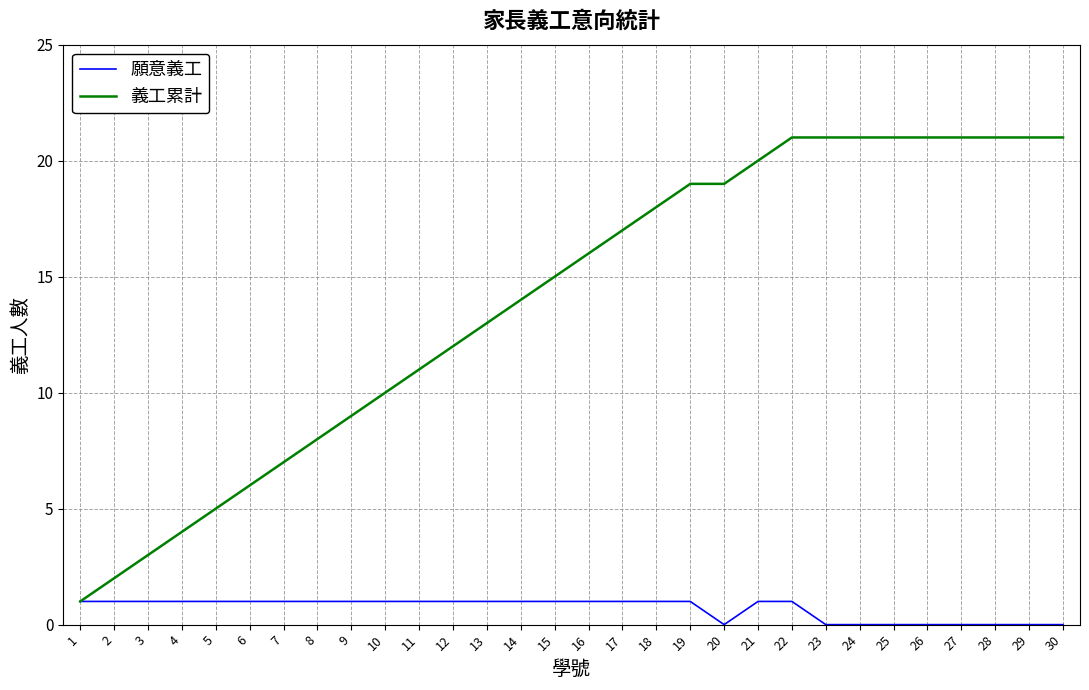

Count the number of categories in the chart.

30